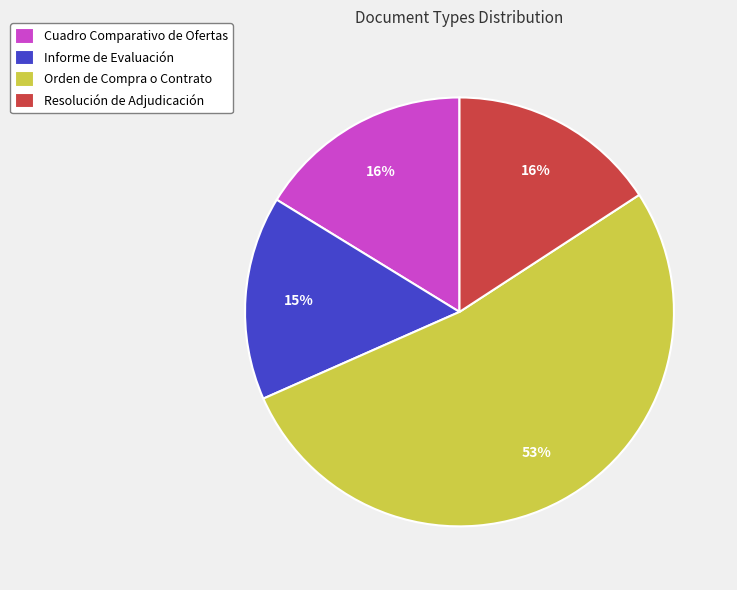

To the nearest percent, what portion does Resolución de Adjudicación represent?

16%